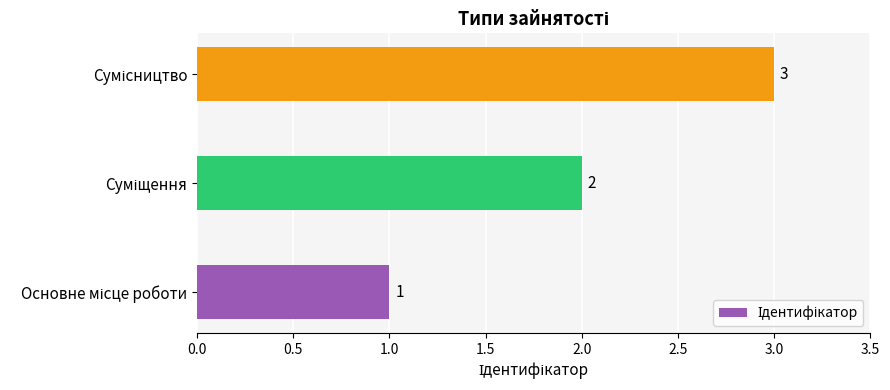

How many values are between 1 and 3?

3